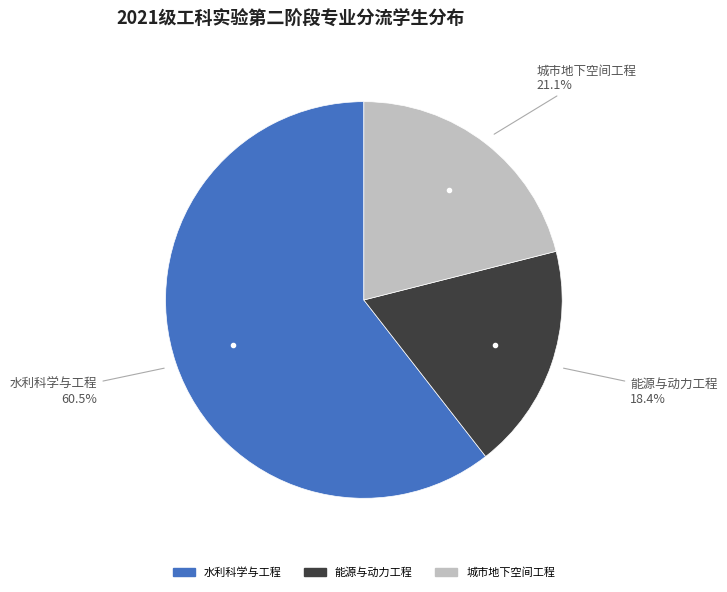

Between 水利科学与工程 and 城市地下空间工程, which is larger?

水利科学与工程